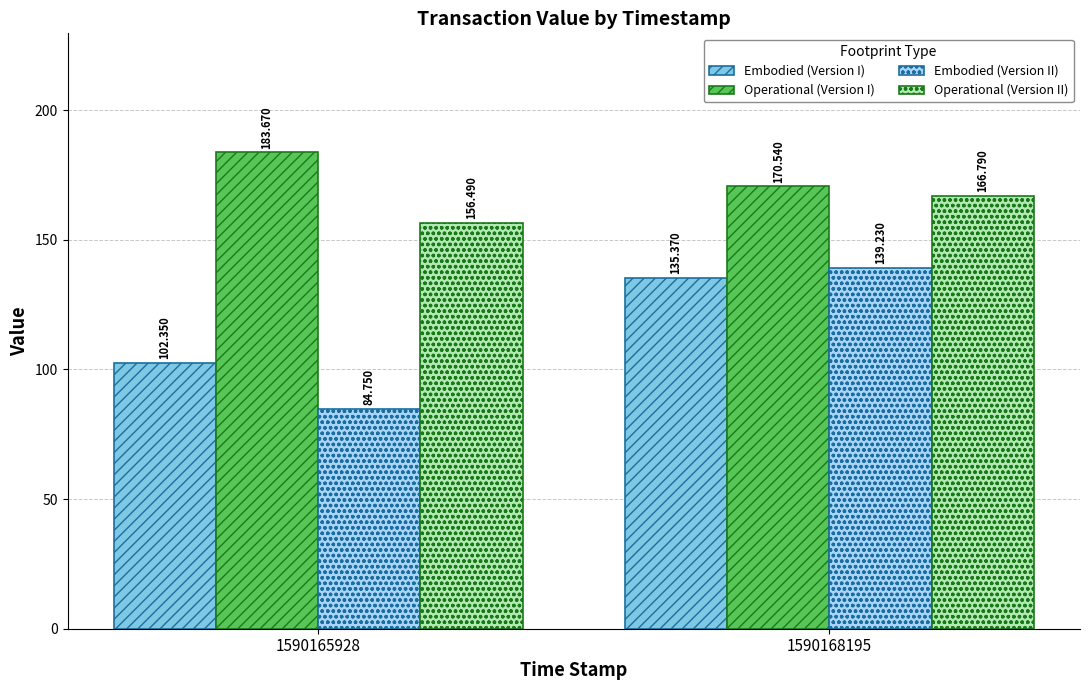

Between 1590165928 and 1590168195, which series saw the biggest shift?

Embodied (Version II)